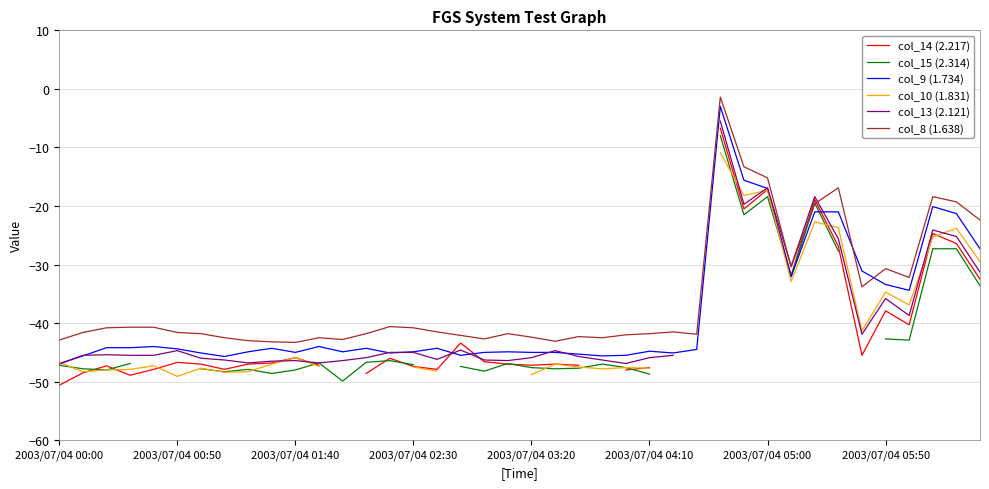

What are all the series names shown in the legend?

col_14 (2.217), col_15 (2.314), col_9 (1.734), col_10 (1.831), col_13 (2.121), col_8 (1.638)